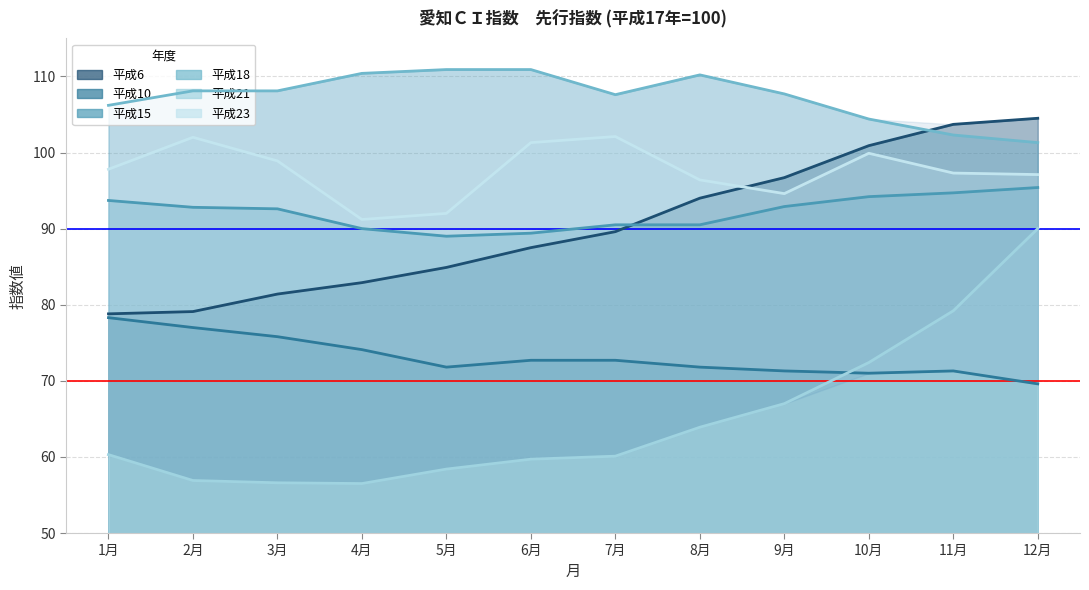

What is the spread (max minus min) of values at 2月?

51.2